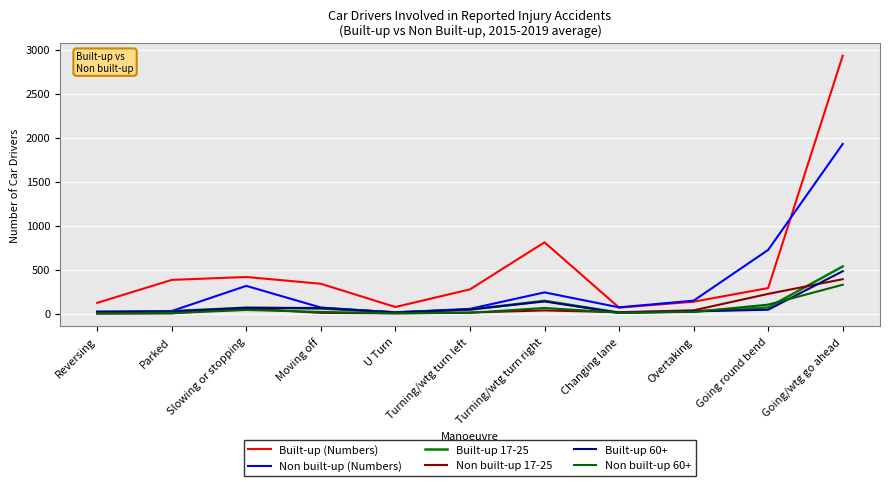

The value of Non built-up (Numbers) at Going/wtg go ahead is 1928. True or false?

True